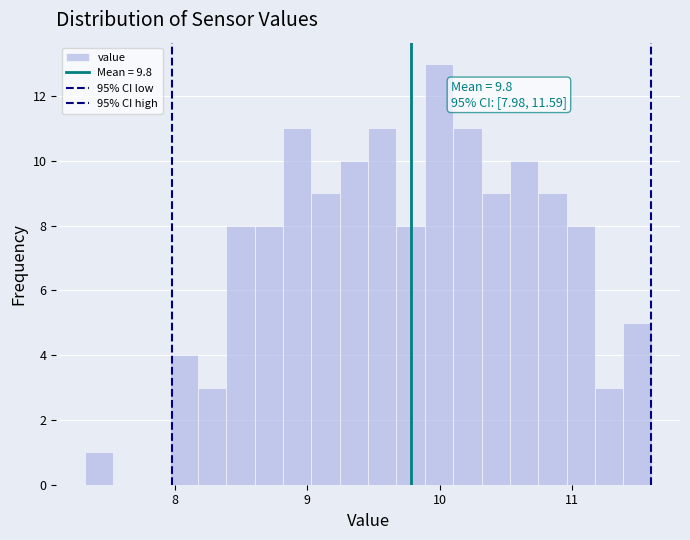

Read against the x-axis, roughly where is the centre of the tallest bar?

10.0